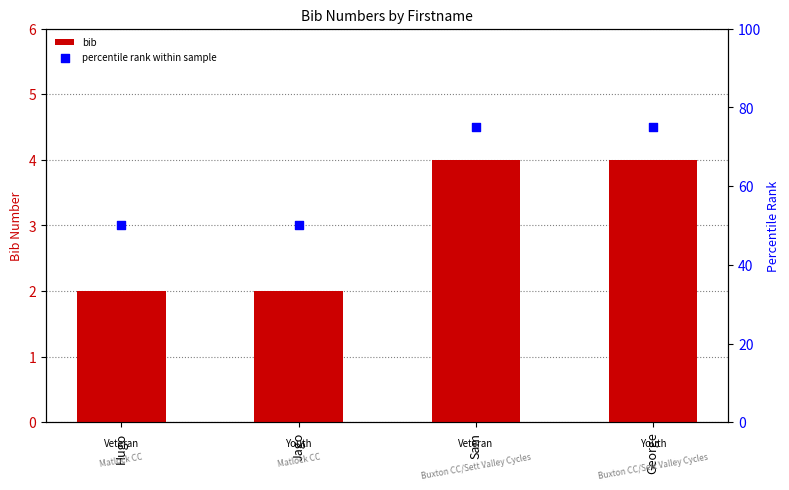

Which series has the largest total across all categories?

percentile rank within sample